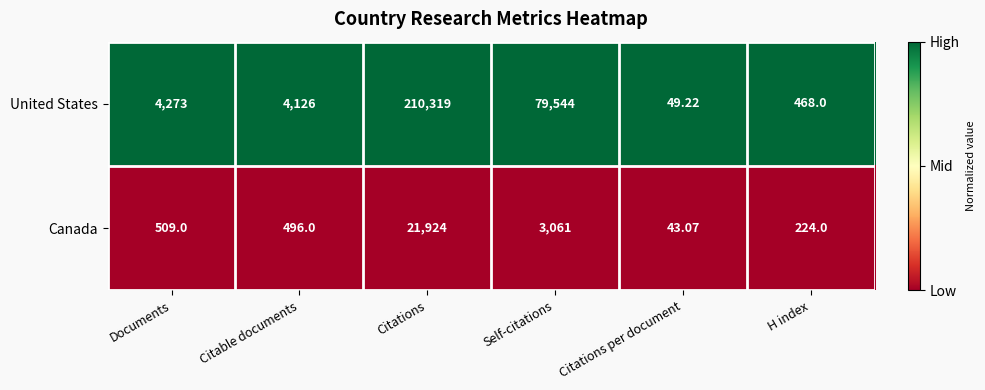

Between Documents and Citations per document, which series saw the biggest shift?

United States